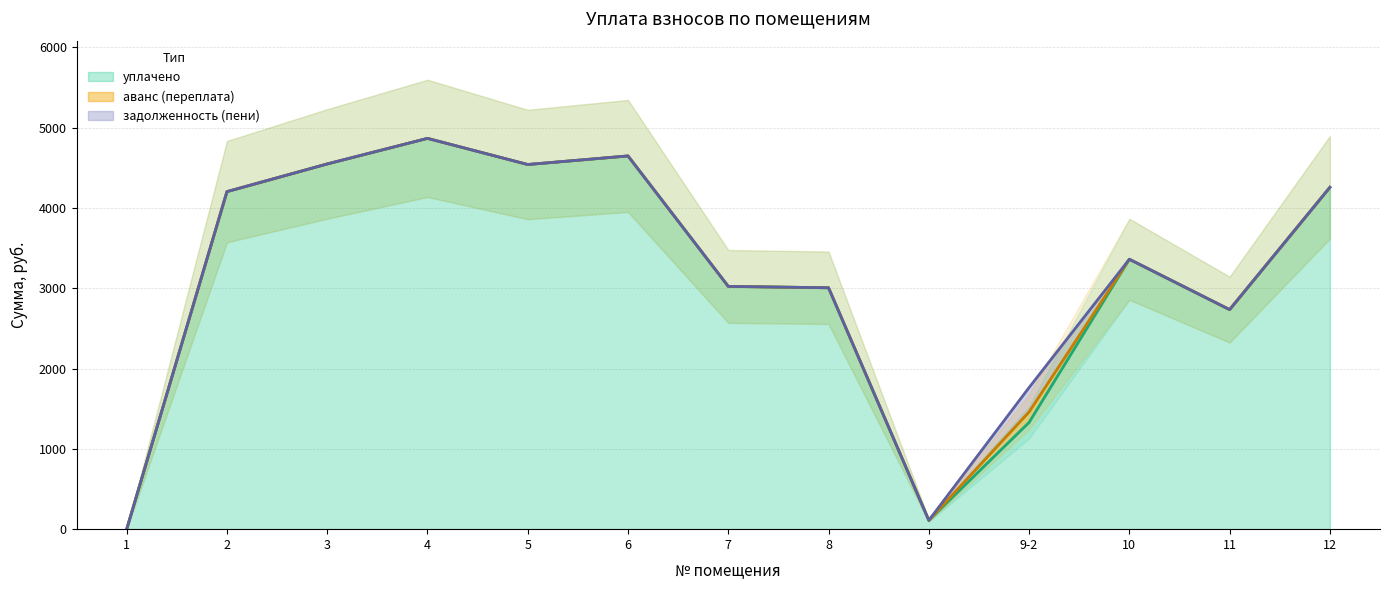

Between 2 and 8, which is larger?

2